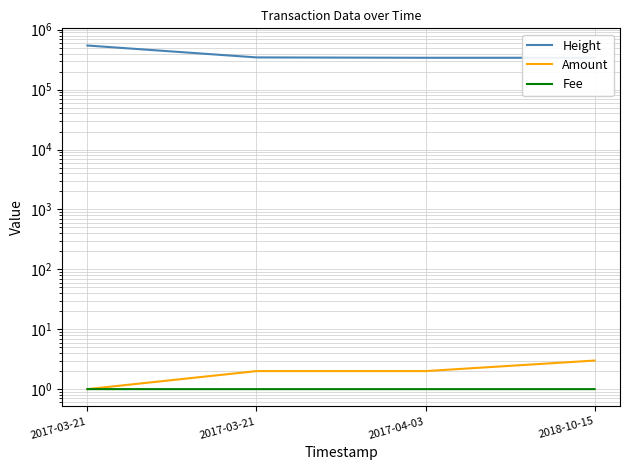

True or false: Amount has more than 0 interior local peaks.

False